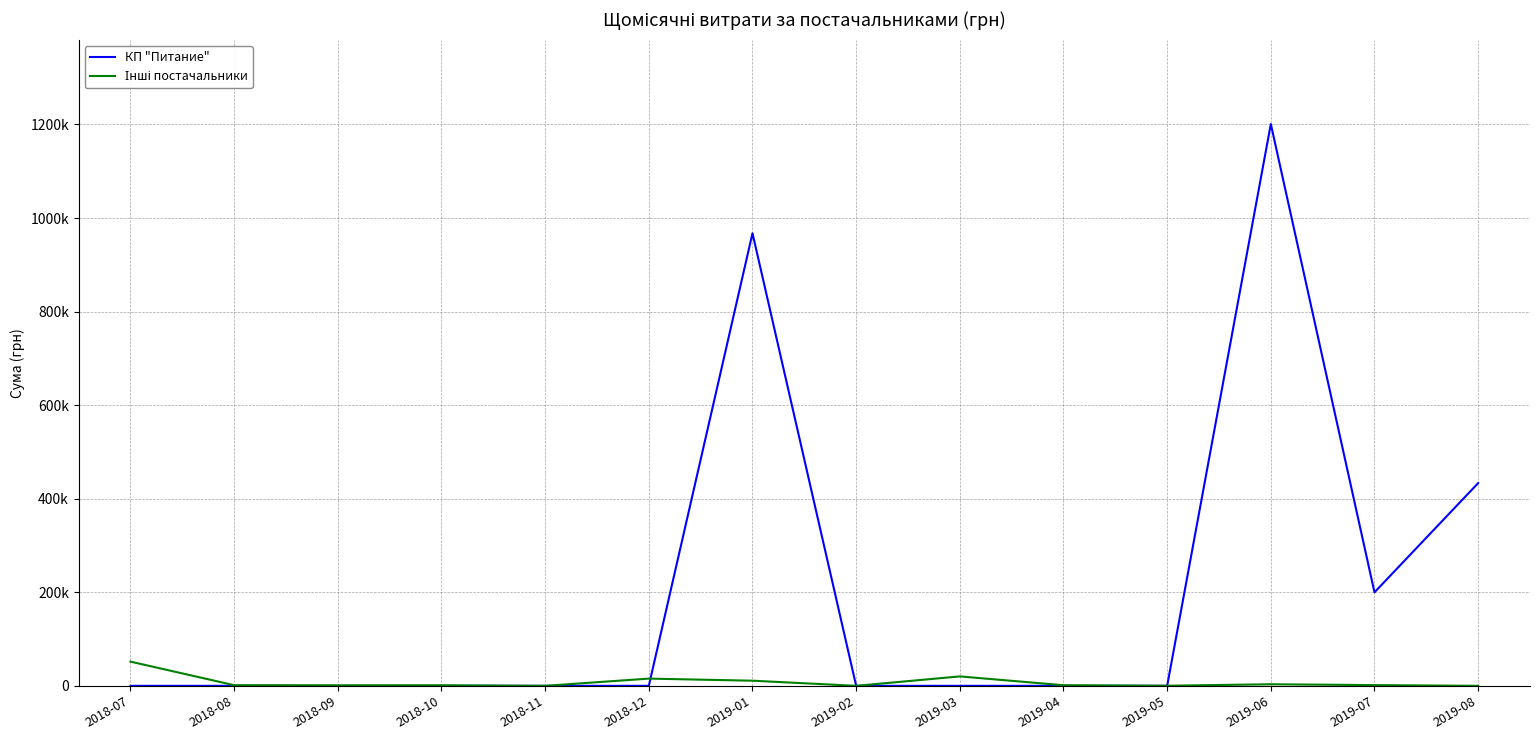

Reading left to right, transcribe all the data shown in this chart.

КП "Питание": 2018-07=0.0	2018-08=0.0	2018-09=0.0	2018-10=0.0	2018-11=0.0	2018-12=0.0	2019-01=967487.5	2019-02=0.0	2019-03=0.0	2019-04=0.0	2019-05=0.0	2019-06=1200911.5	2019-07=199887.6	2019-08=433414.4
Інші постачальники: 2018-07=51755.6	2018-08=1359.0	2018-09=1062.1	2018-10=1190.0	2018-11=0.0	2018-12=15451.8	2019-01=10958.2	2019-02=0.0	2019-03=20138.4	2019-04=1290.3	2019-05=237.1	2019-06=3339.5	2019-07=1560.0	2019-08=0.0